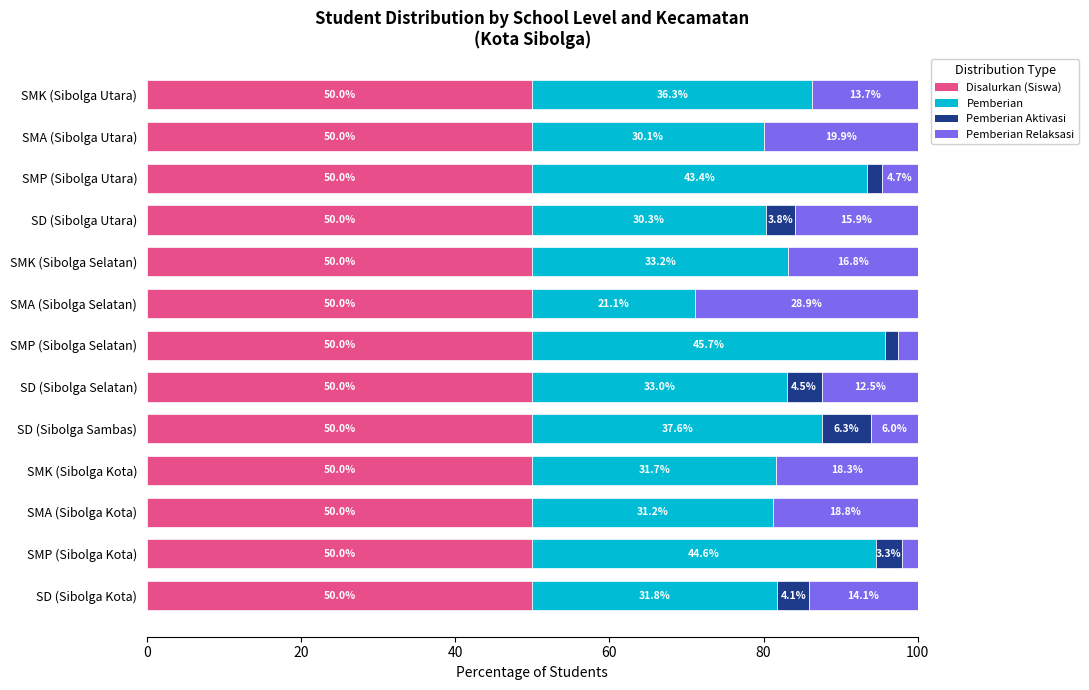

Read the Disalurkan (Siswa) value at SMP (Sibolga Utara).

50.0